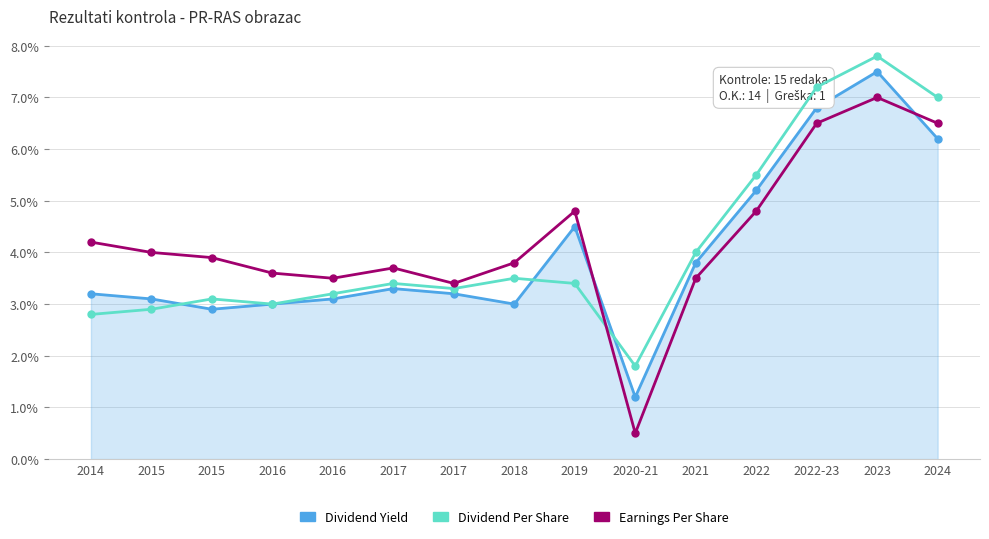

What is the difference between the Earnings Per Share values at 2018 and 2016?

0.3